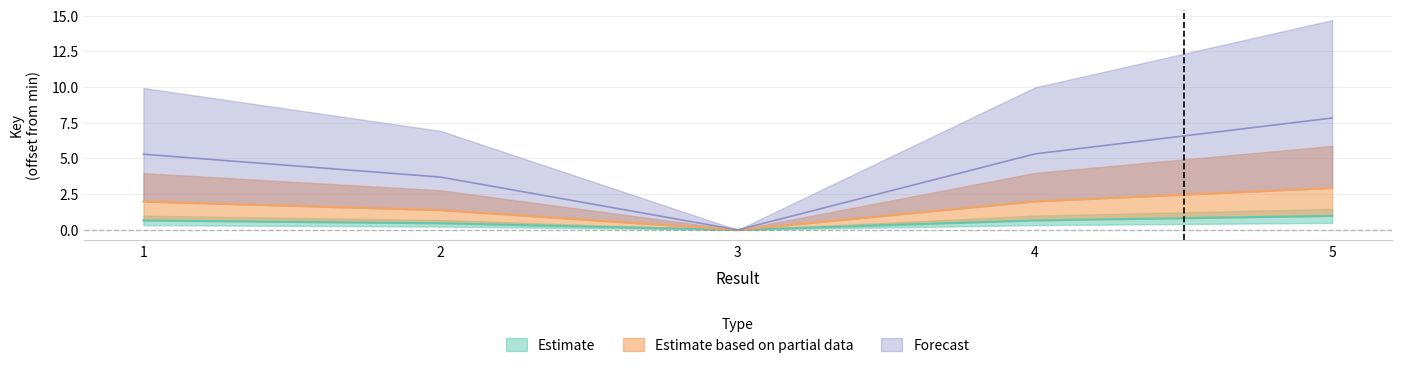

Is it true that Forecast equals 5.3 at 4?

True